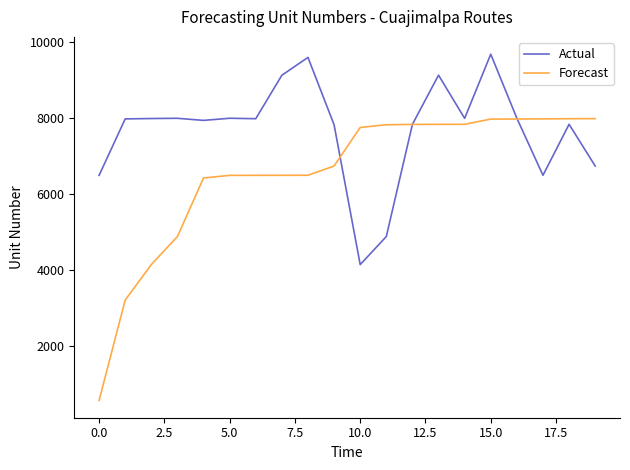

What is the smallest value displayed?

566